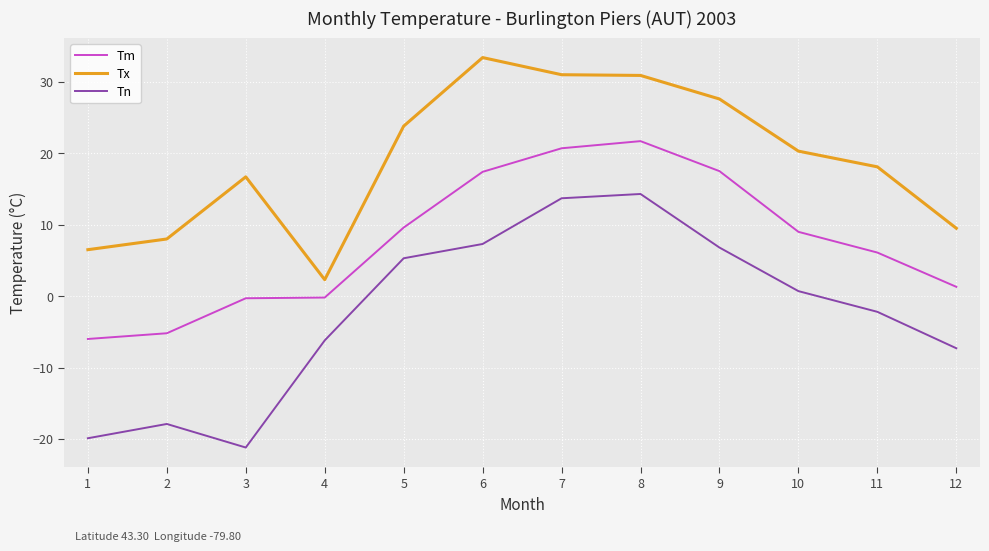

True or false: Tn and Tx cross at least once.

False